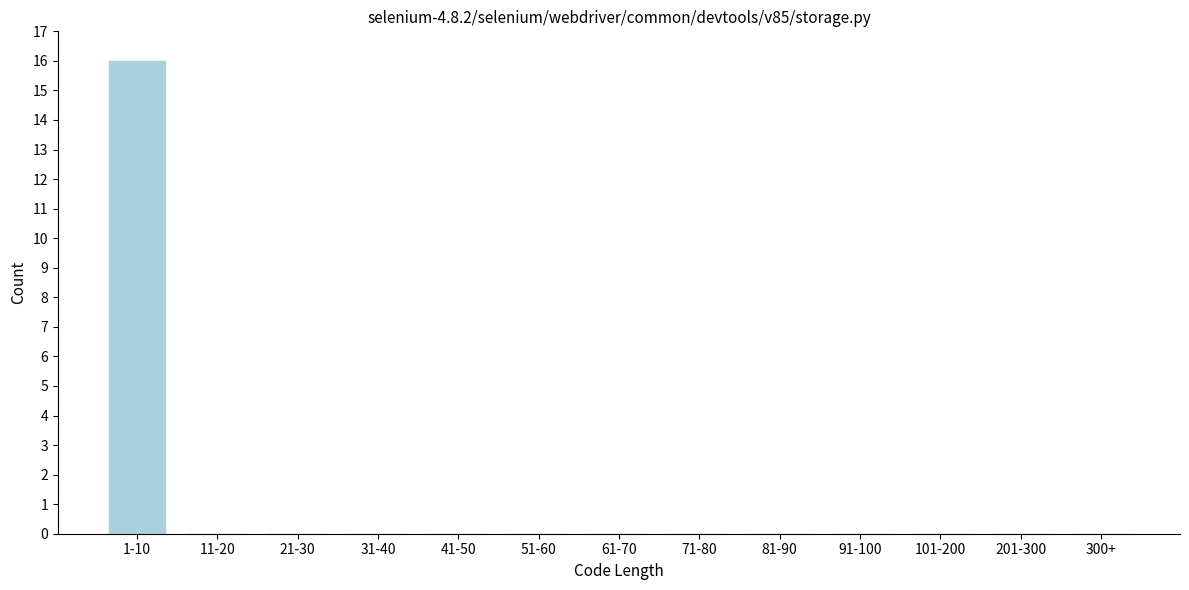

Reading right to left, extract all data points from this chart.

300+=0	201-300=0	101-200=0	91-100=0	81-90=0	71-80=0	61-70=0	51-60=0	41-50=0	31-40=0	21-30=0	11-20=0	1-10=16